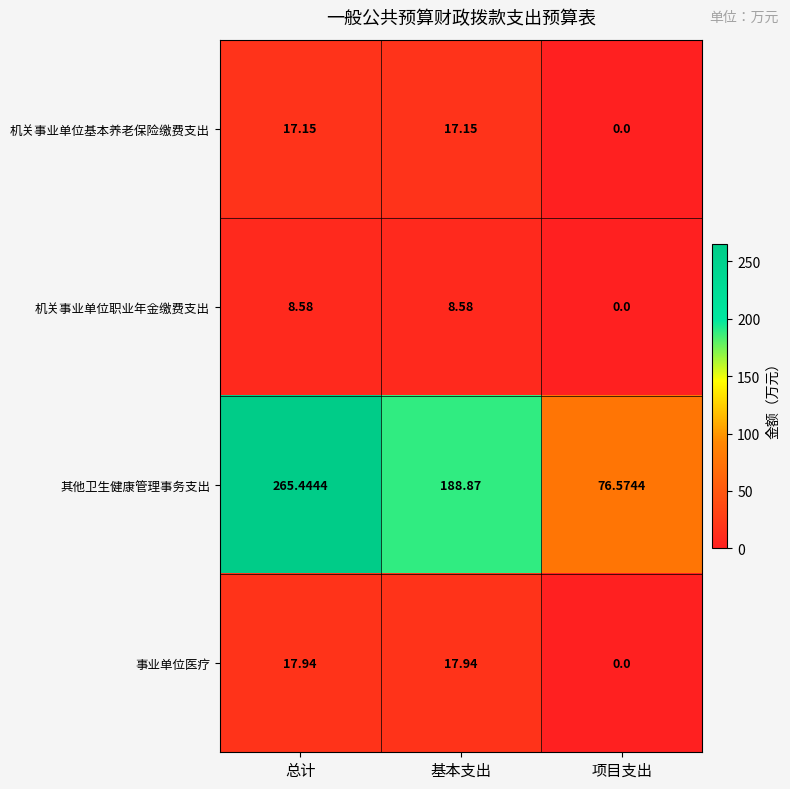

At 总计, list the series in order from largest to smallest.

其他卫生健康管理事务支出, 事业单位医疗, 机关事业单位基本养老保险缴费支出, 机关事业单位职业年金缴费支出